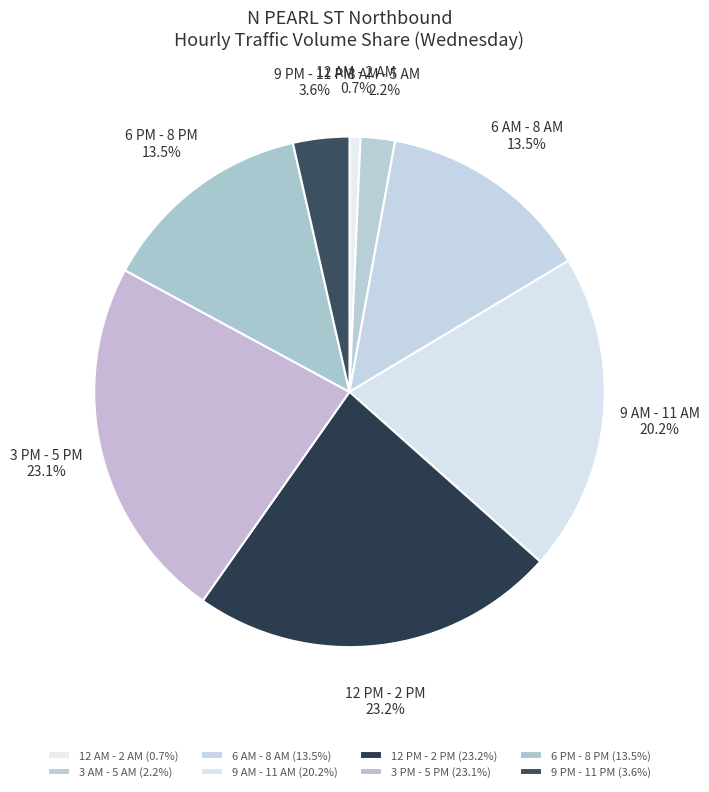

Which has a higher value, 6 AM - 8 AM or 9 AM - 11 AM?

9 AM - 11 AM